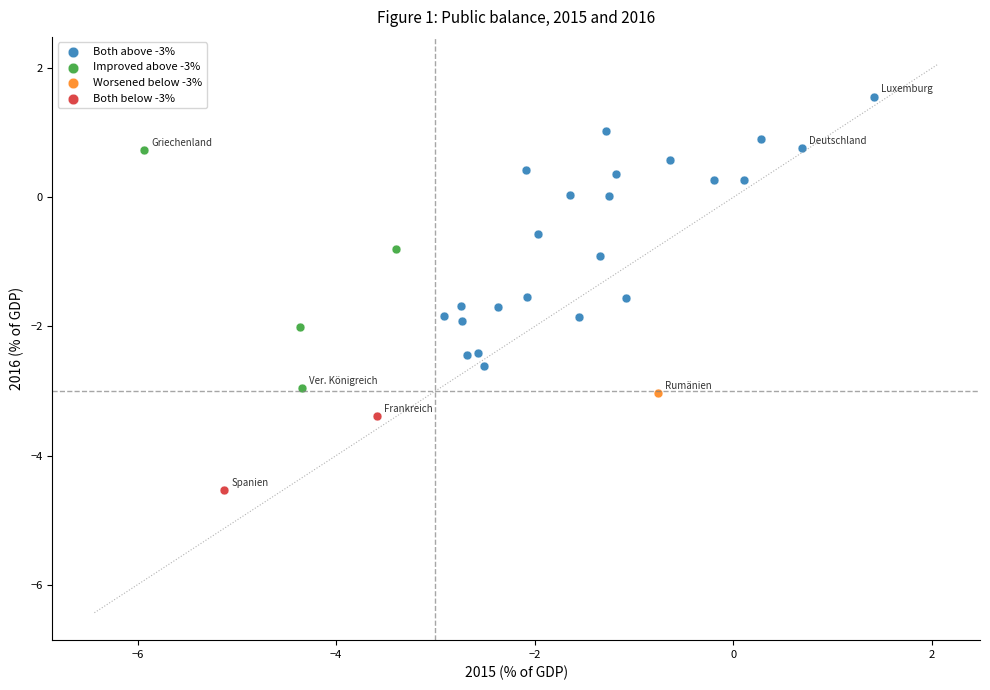

Which series reaches the minimum Y coordinate?

Both below -3%